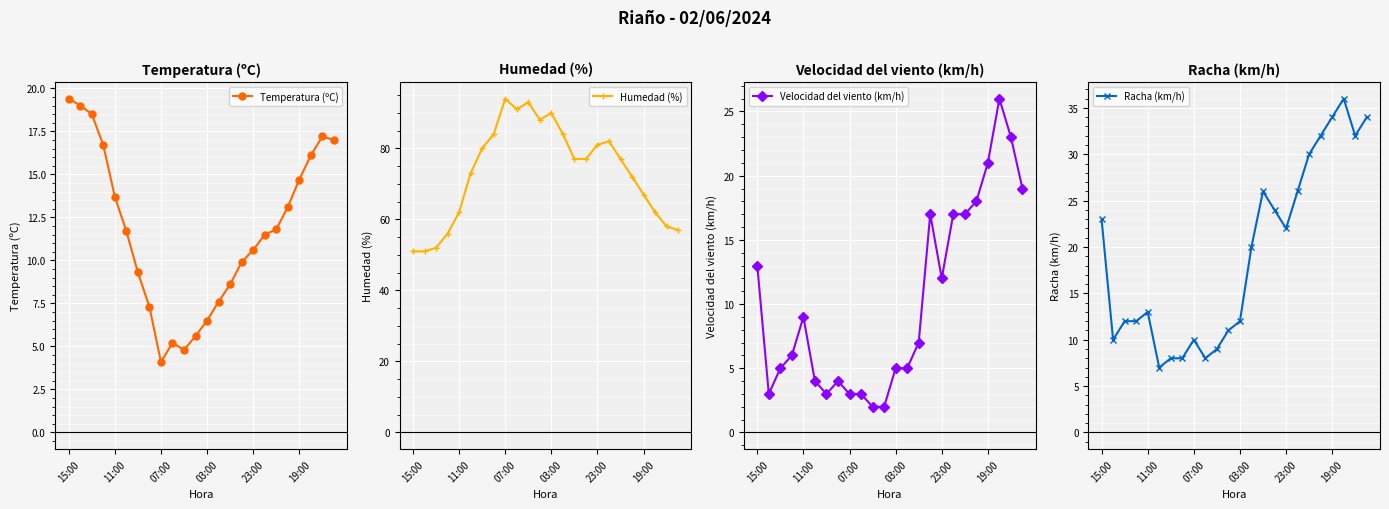

Which series has the largest total across all categories?

Humedad (%)